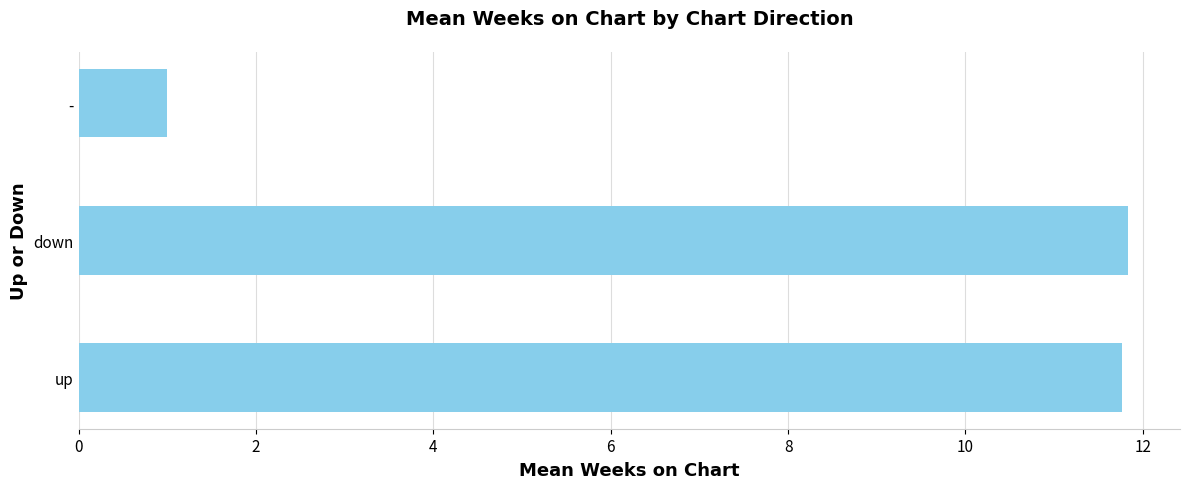

Between down and -, which is larger?

down